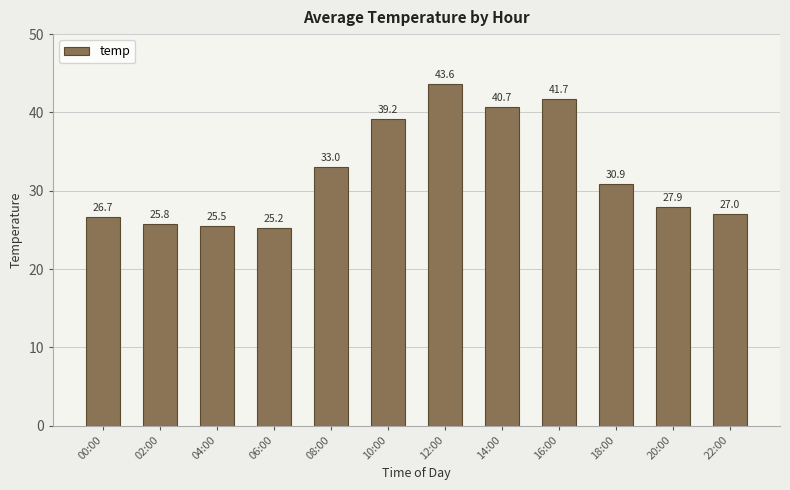

Are the bars grouped side by side (vs. stacked)?

No